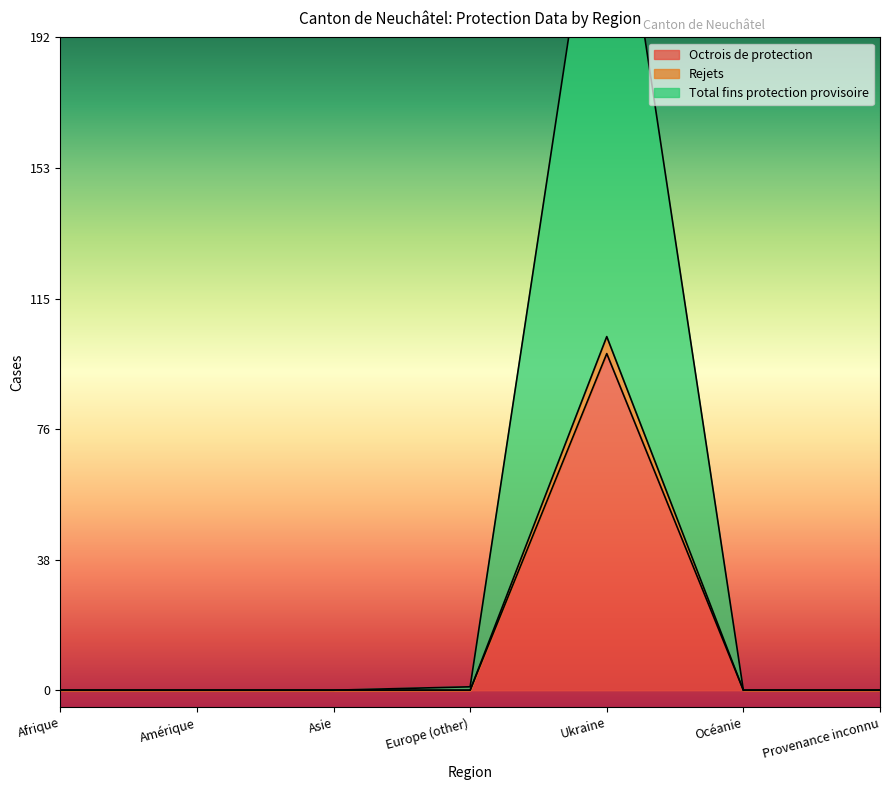

Which series has the widest spread of values?

Total fins protection provisoire